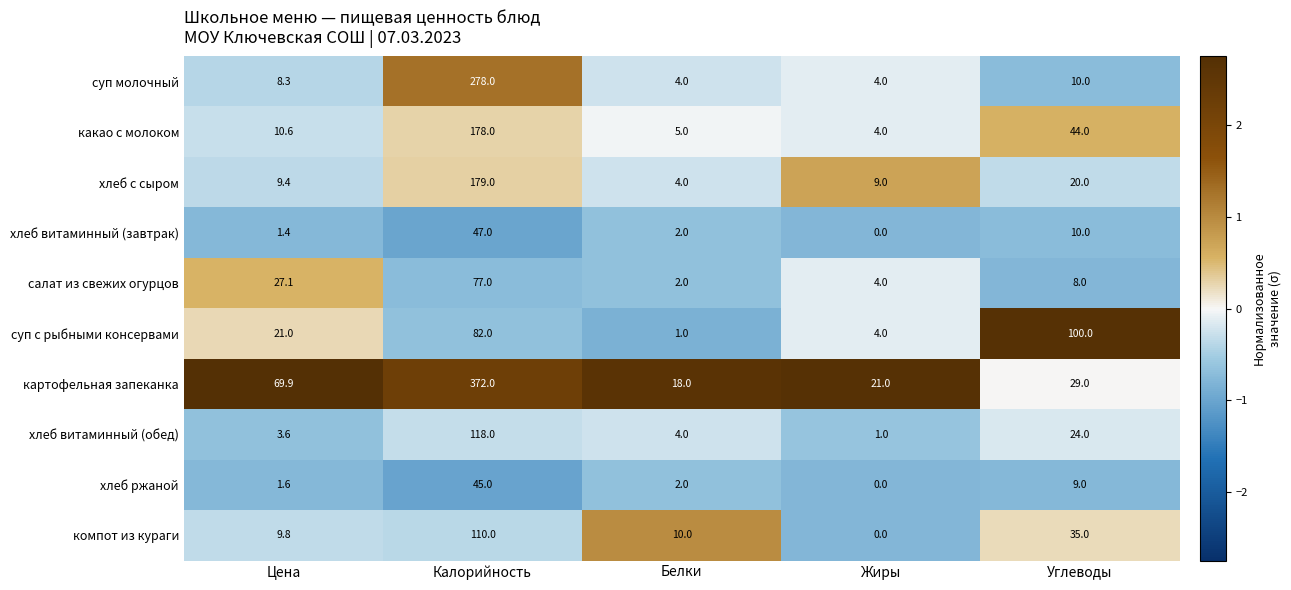

At which category is the sum across all series the highest?

Калорийность